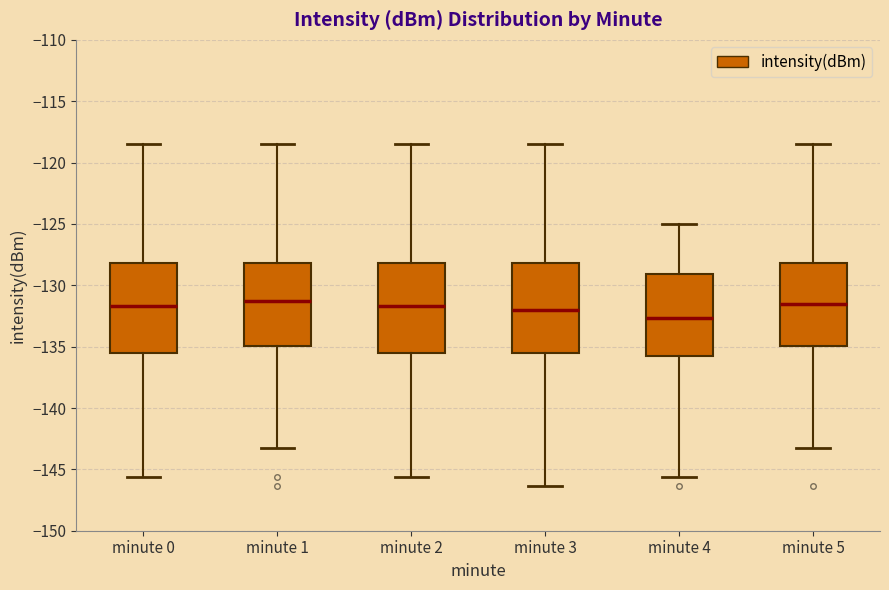

Reading left to right, transcribe this box plot: for each box, give where its median line is, the range the box spans, and where its two whiskers end, as read against the y-axis. The values are not printed on the chart, so give them approximately, as read against the axis.

minute 0: median -131.5, box -135.5 to -128.0, whiskers -145.5 to -118.5
minute 1: median -131.5, box -135.0 to -128.0, whiskers -143.5 to -118.5
minute 2: median -131.5, box -135.5 to -128.0, whiskers -145.5 to -118.5
minute 3: median -132.0, box -135.5 to -128.0, whiskers -146.5 to -118.5
minute 4: median -132.5, box -136.0 to -129.0, whiskers -145.5 to -125.0
minute 5: median -131.5, box -135.0 to -128.0, whiskers -143.5 to -118.5